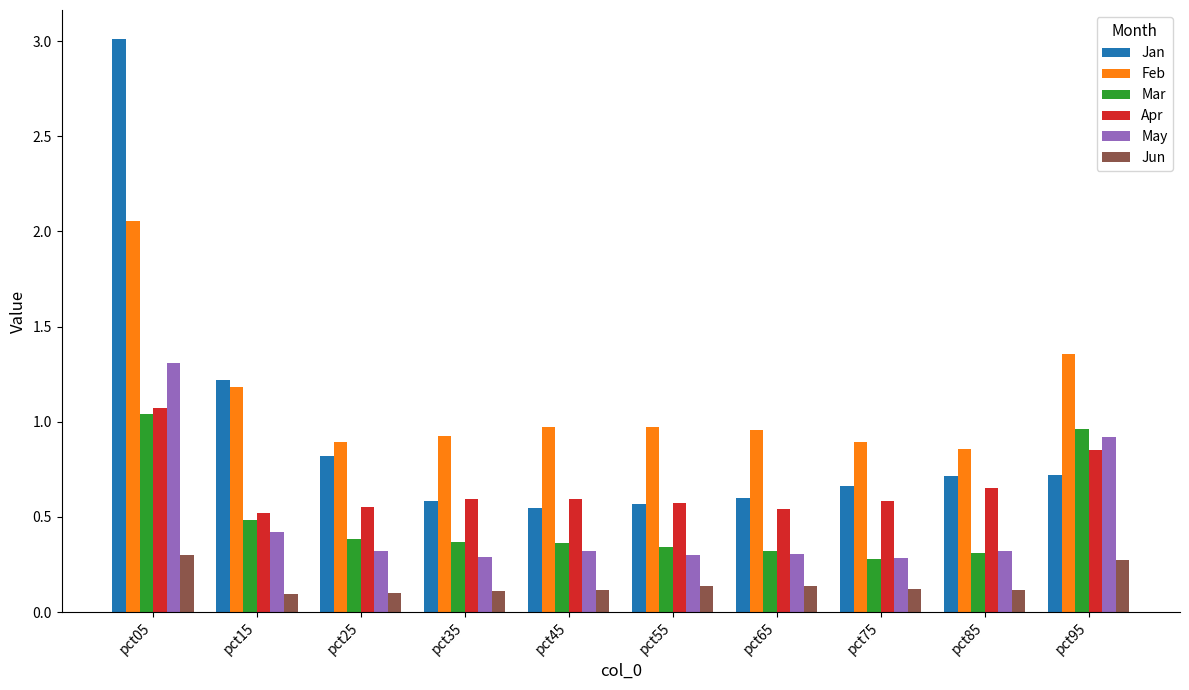

Which series changed the most between pct15 and pct75?

Jan